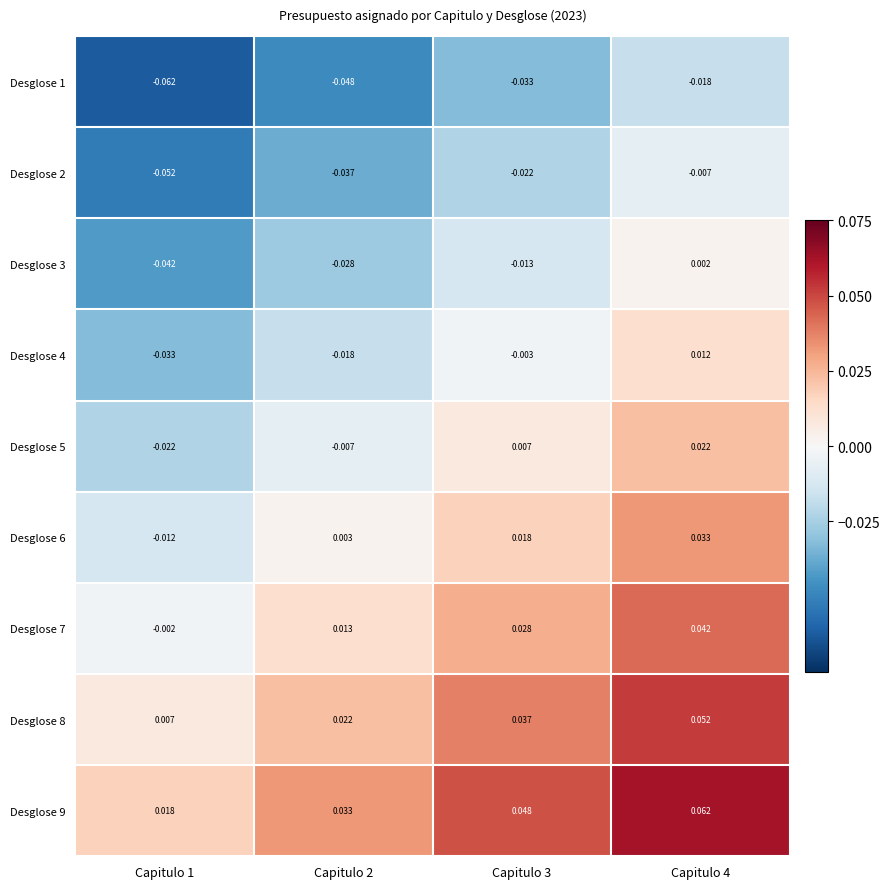

Is the value of Desglose 8 at Capitulo 4 greater than the value of Desglose 7 at Capitulo 1?

Yes